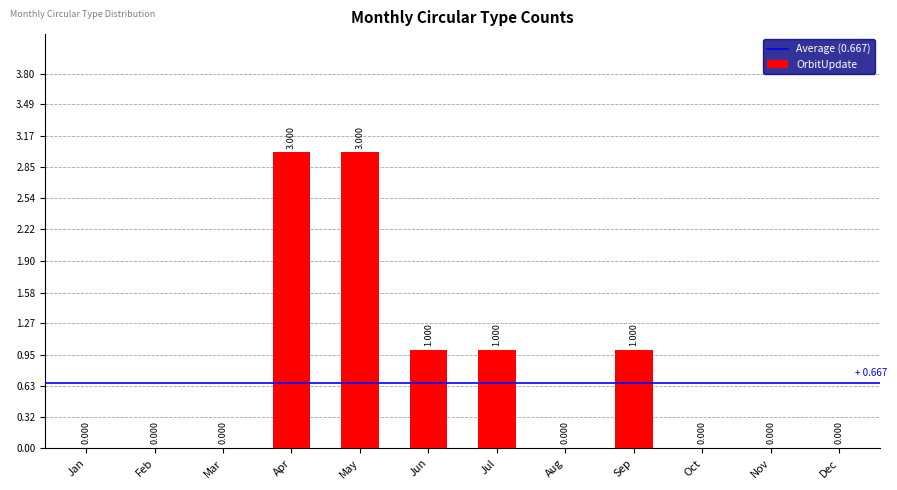

Which has a higher value, Nov or May?

May